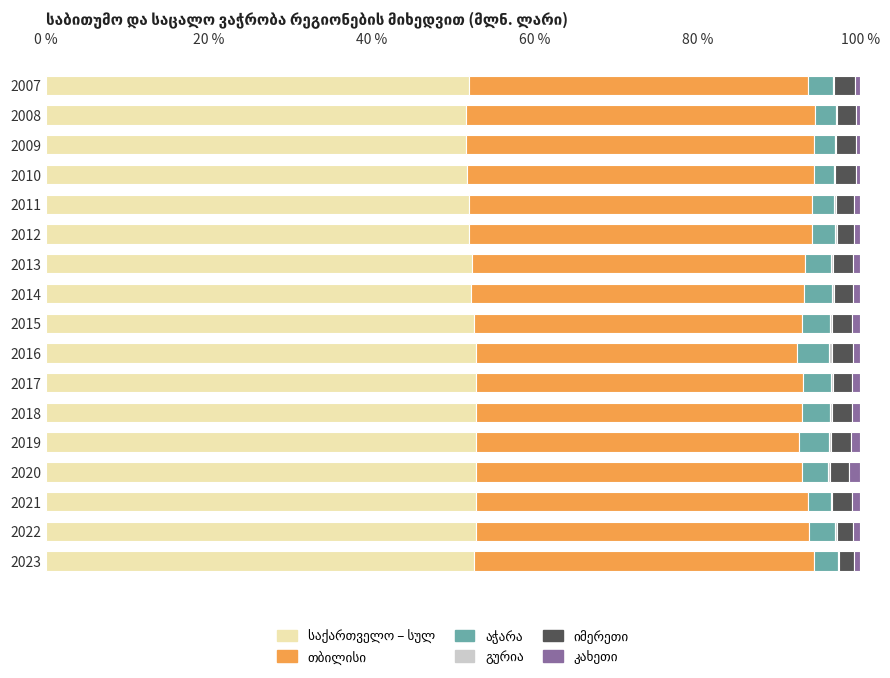

How many series are shown in this chart?

6